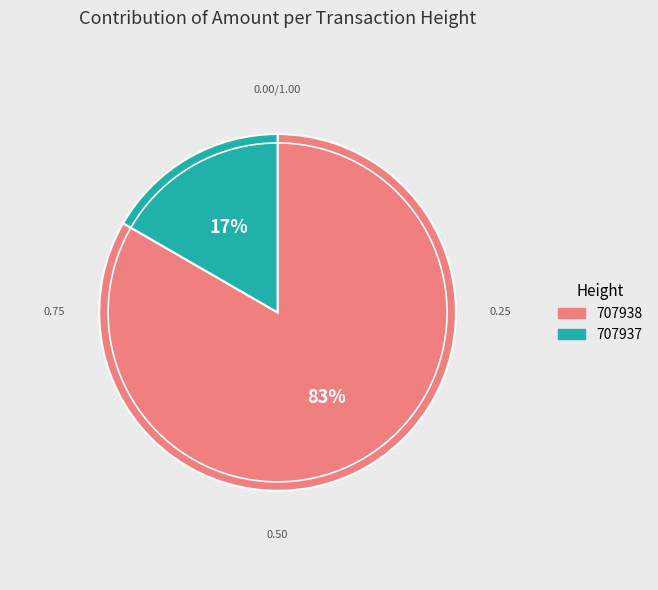

Combined, do 707937 and 707938 account for over 50%?

Yes